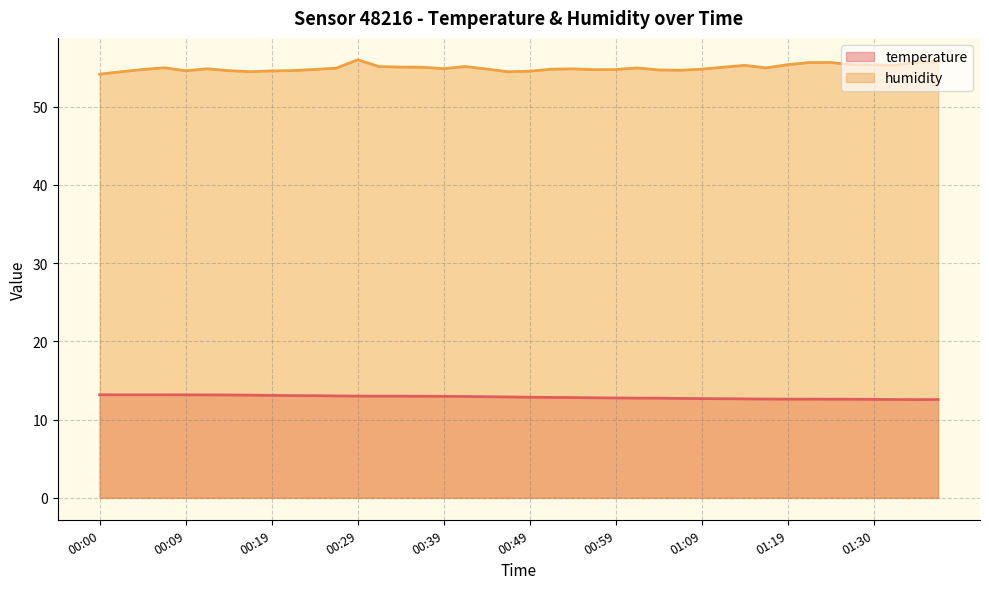

Reading left to right, extract all data points from this chart.

temperature: 13.2	13.2	13.2	13.2	13.2	13.2	13.2	13.1	13.1	13.1	13.1	13.0	13.0	13.0	13.0	13.0	13.0	13.0	12.9	12.9	12.9	12.8	12.8	12.8	12.8	12.8	12.7	12.7	12.7	12.7	12.7	12.6	12.6	12.6	12.6	12.6	12.6	12.6	12.6	12.6
humidity: 54.1	54.5	54.8	55.0	54.6	54.8	54.6	54.5	54.6	54.6	54.8	54.9	56.0	55.1	55.1	55.0	54.9	55.1	54.8	54.5	54.5	54.8	54.8	54.7	54.8	55.0	54.7	54.6	54.8	55.0	55.3	55.0	55.4	55.6	55.6	55.4	55.3	55.3	55.7	55.8